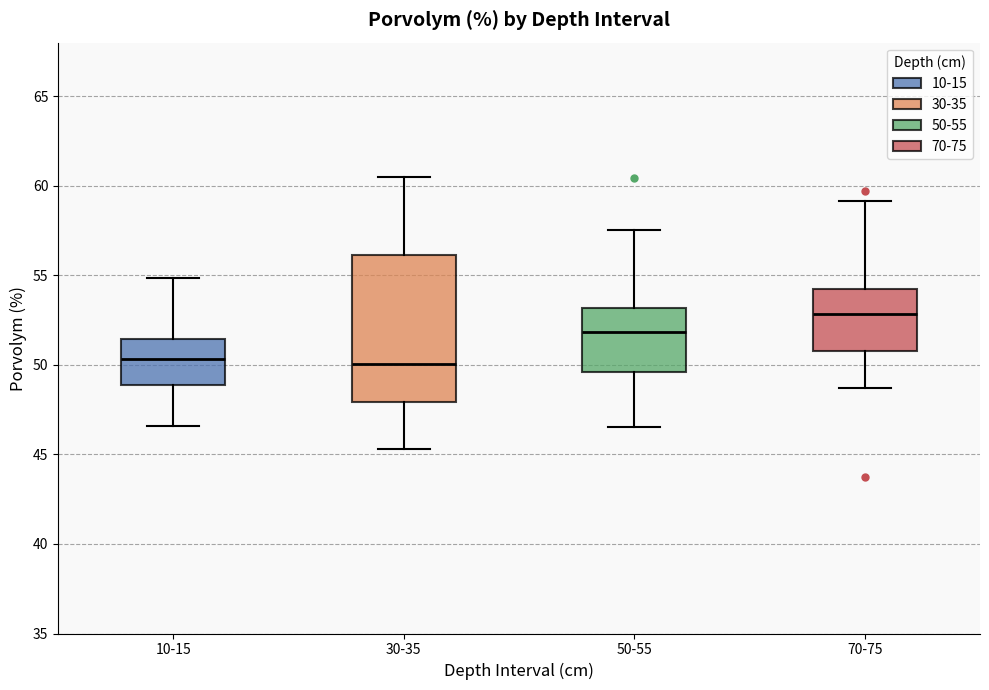

Reading left to right, transcribe this box plot: for each box, give where its median line is, the range the box spans, and where its two whiskers end, as read against the y-axis. The values are not printed on the chart, so give them approximately, as read against the axis.

10-15: median 50.5, box 49.0 to 51.5, whiskers 46.5 to 55.0
30-35: median 50.0, box 48.0 to 56.0, whiskers 45.5 to 60.5
50-55: median 52.0, box 49.5 to 53.0, whiskers 46.5 to 57.5
70-75: median 53.0, box 51.0 to 54.0, whiskers 48.5 to 59.0